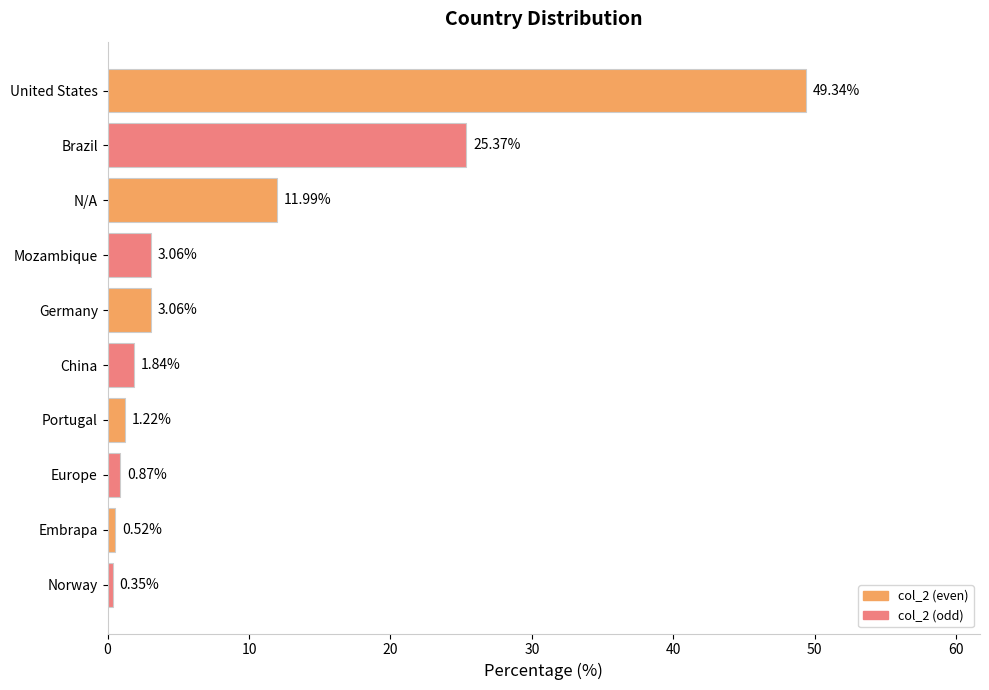

At which category does the chart reach its peak across all series?

United States